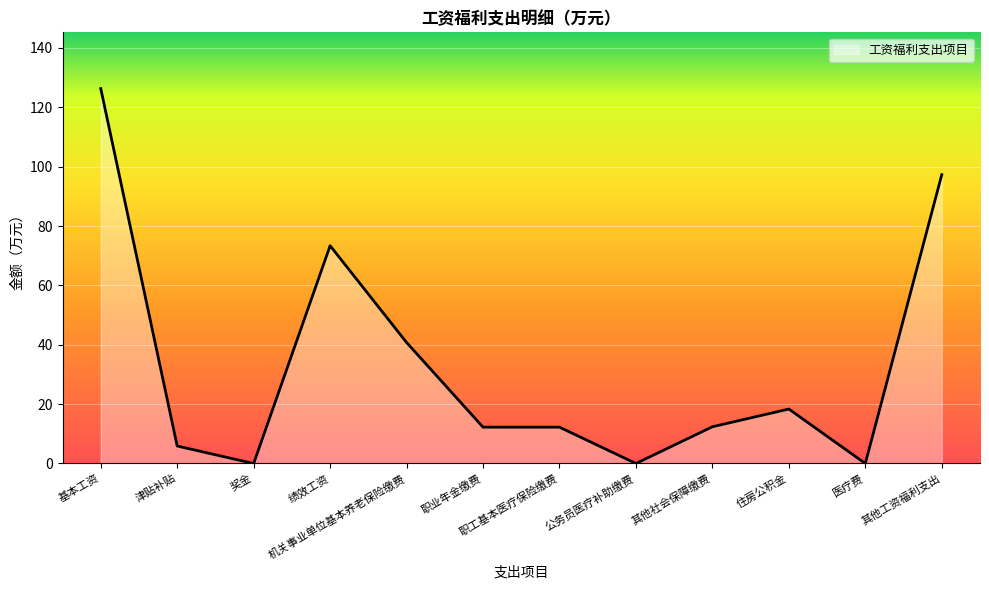

Rank the categories by value from highest to lowest.

基本工资, 其他工资福利支出, 绩效工资, 机关事业单位基本养老保险缴费, 住房公积金, 其他社会保障缴费, 职业年金缴费, 职工基本医疗保险缴费, 津贴补贴, 奖金, 公务员医疗补助缴费, 医疗费